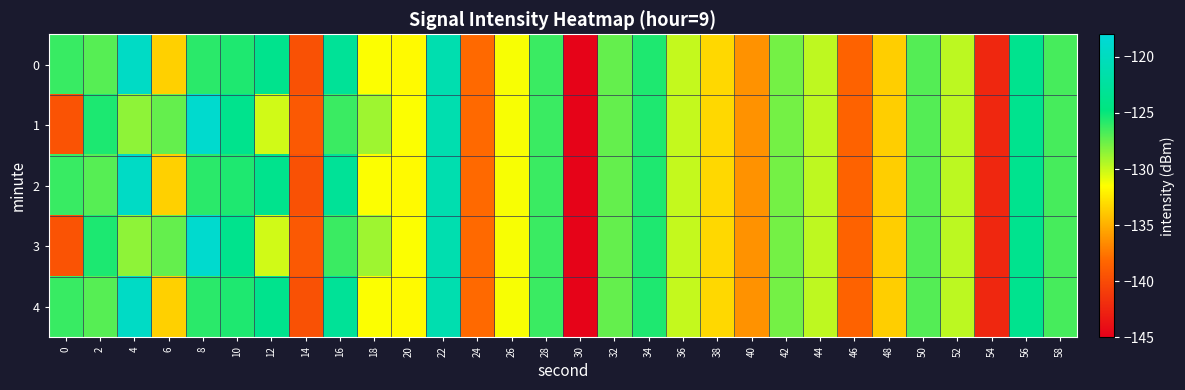

Rank the series at 38 from highest to lowest value.

0, 1, 2, 3, 4